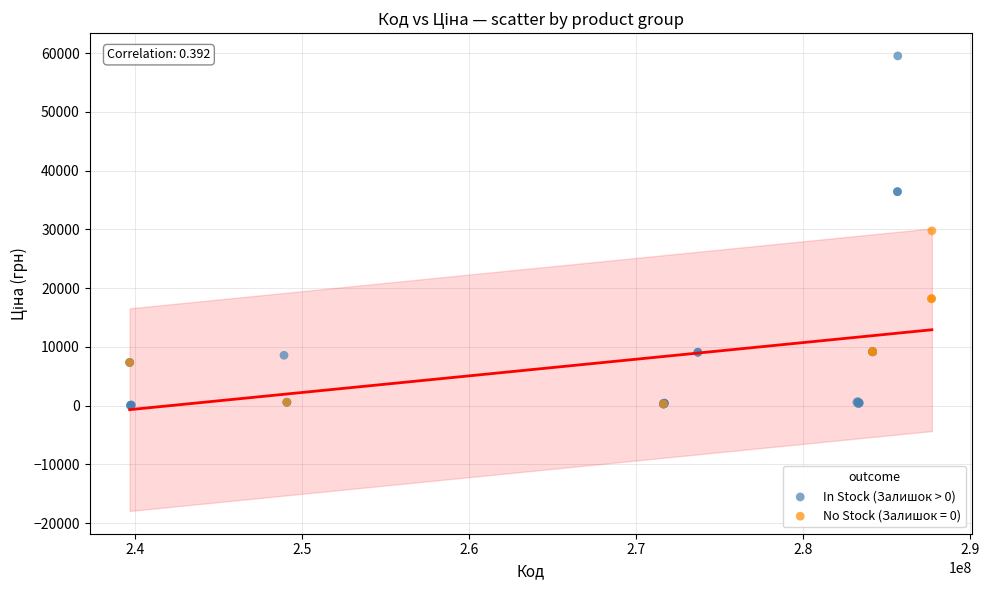

Which series has the largest Y range (max minus min)?

In Stock (Залишок > 0)